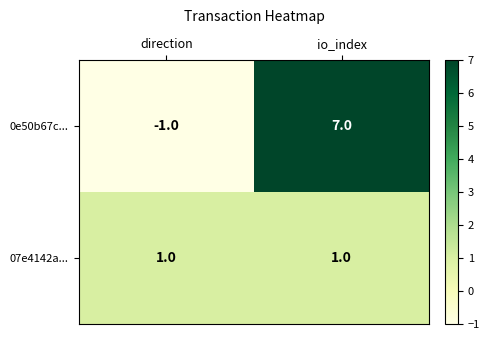

Which series has the largest range (max minus min)?

0e50b67c...